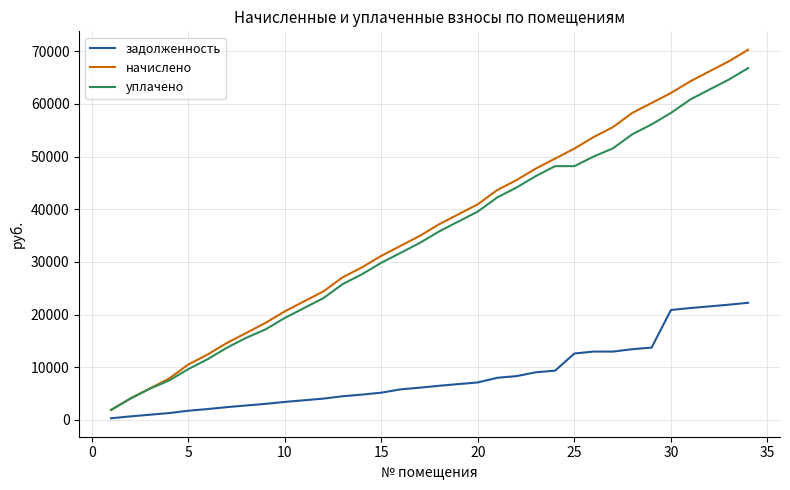

True or false: уплачено has more than 1 points higher than both neighbors.

False